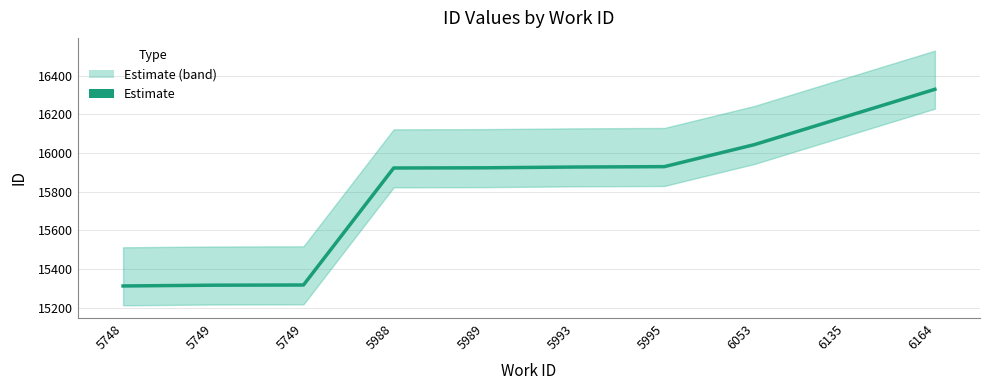

What is the average value?

15821